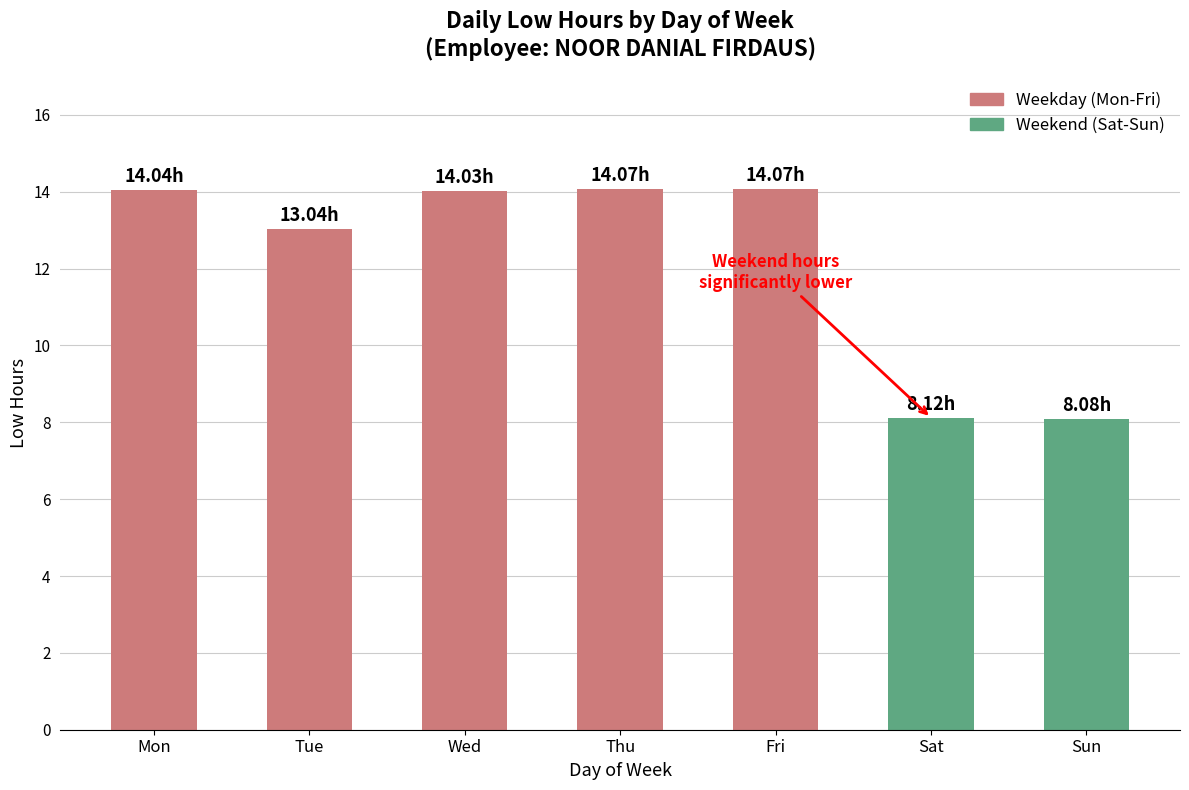

What is the ratio of the value at Mon to the value at Sat?

1.7